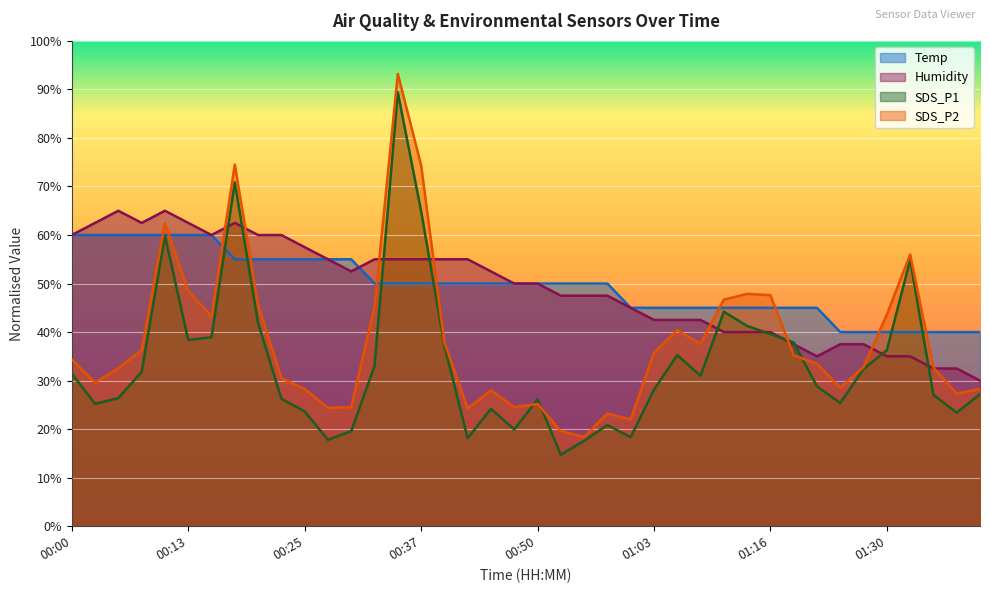

The SDS_P1 series shows 17.6 at 00:55. True or false?

True